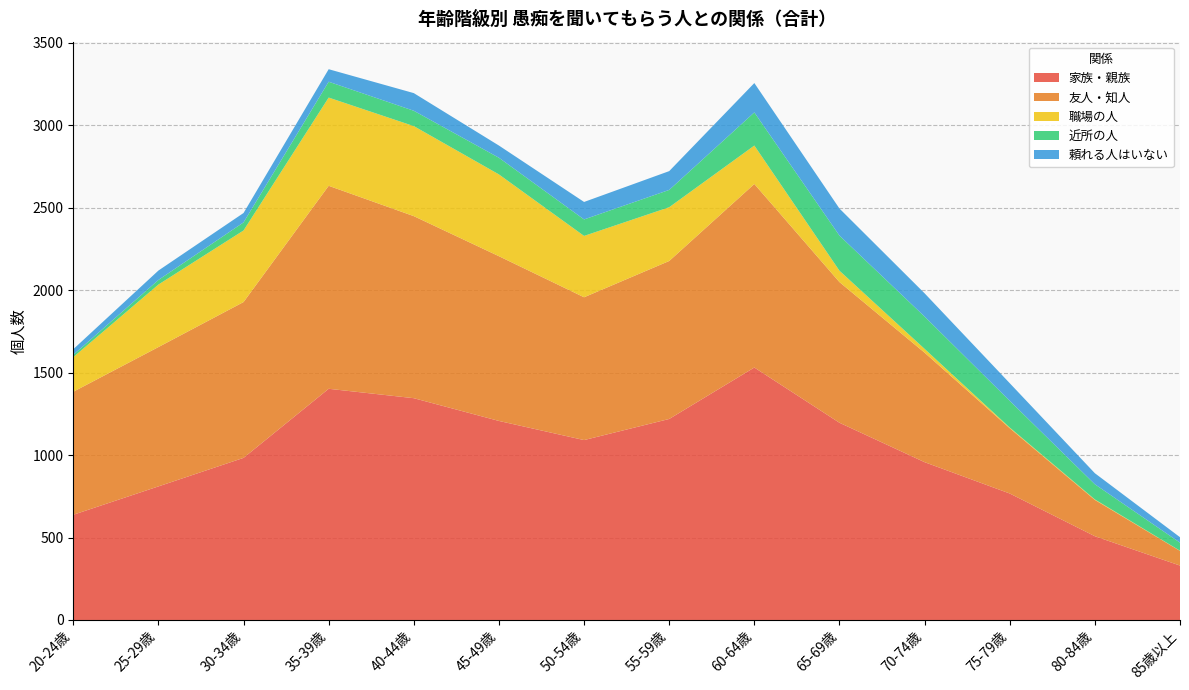

Reading left to right, extract all data points from this chart.

家族・親族: 638	810	983	1402	1345	1207	1091	1219	1531	1196	957	767	508	330
友人・知人: 746	845	945	1231	1104	999	866	958	1113	853	664	396	220	89
職場の人: 210	379	434	535	546	496	372	326	233	69	23	4	3	1
近所の人: 14	28	49	96	93	101	100	105	201	213	196	162	92	49
頼れる人はいない: 34	57	57	76	107	74	106	114	178	164	141	107	67	33